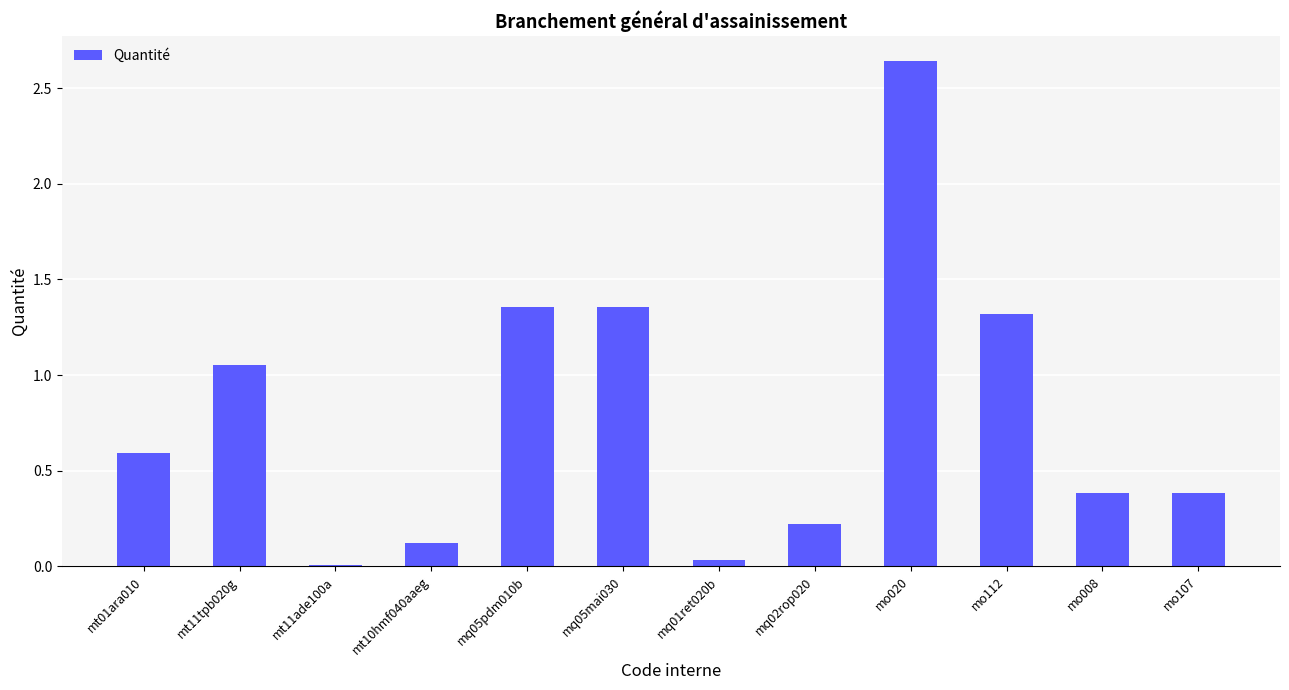

Is it true that the value at mt01ara010 is 0.6?

True